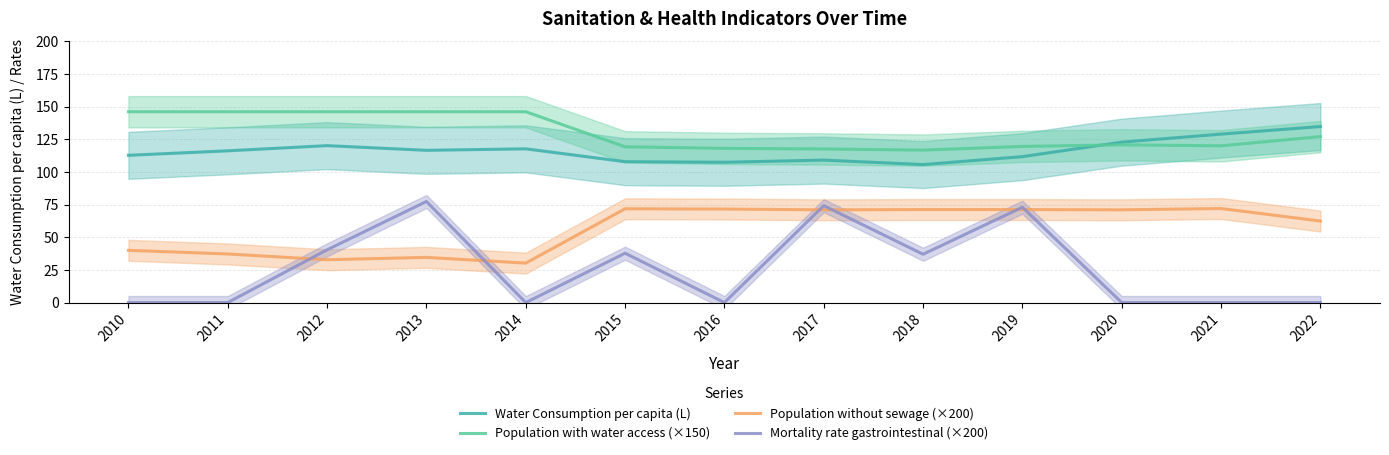

How many values in the Water Consumption per capita (L) series exceed 116?

7